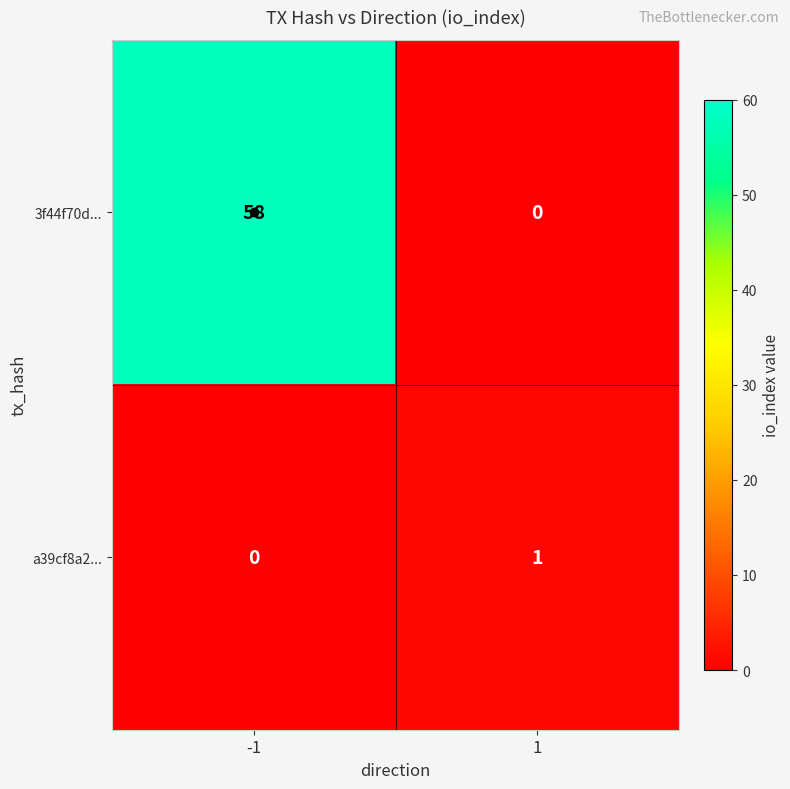

What is the spread (max minus min) of values at -1?

58